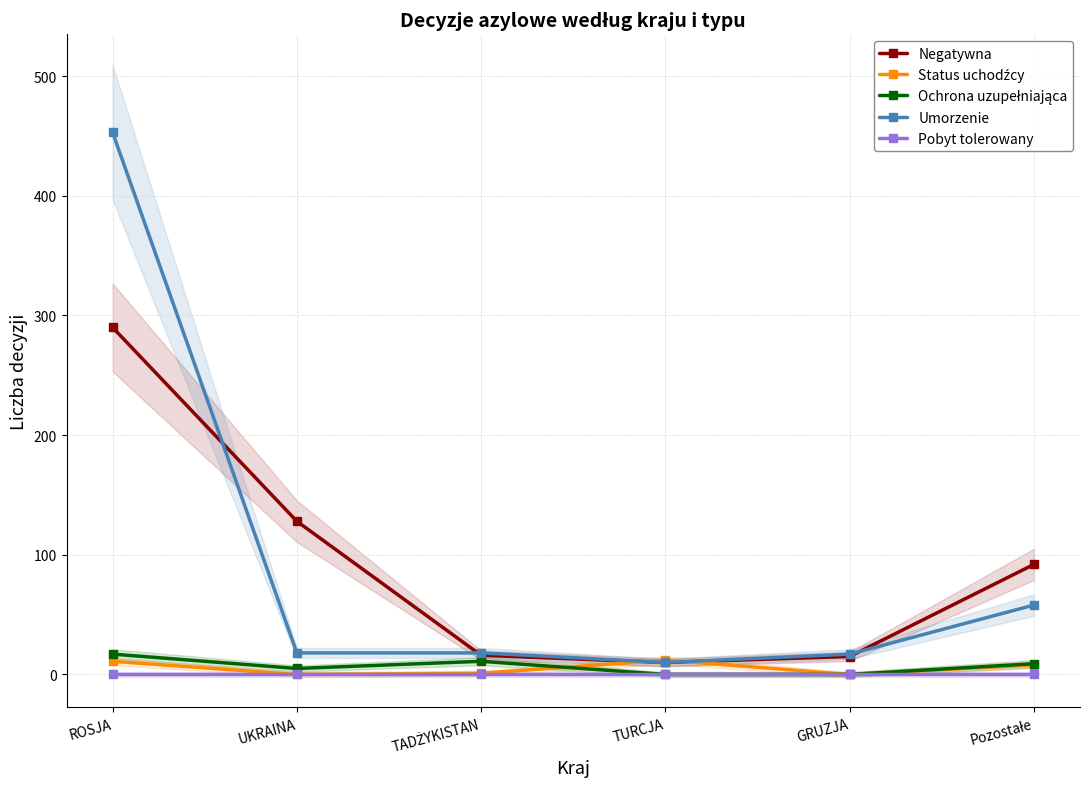

At which category is the sum across all series the highest?

ROSJA